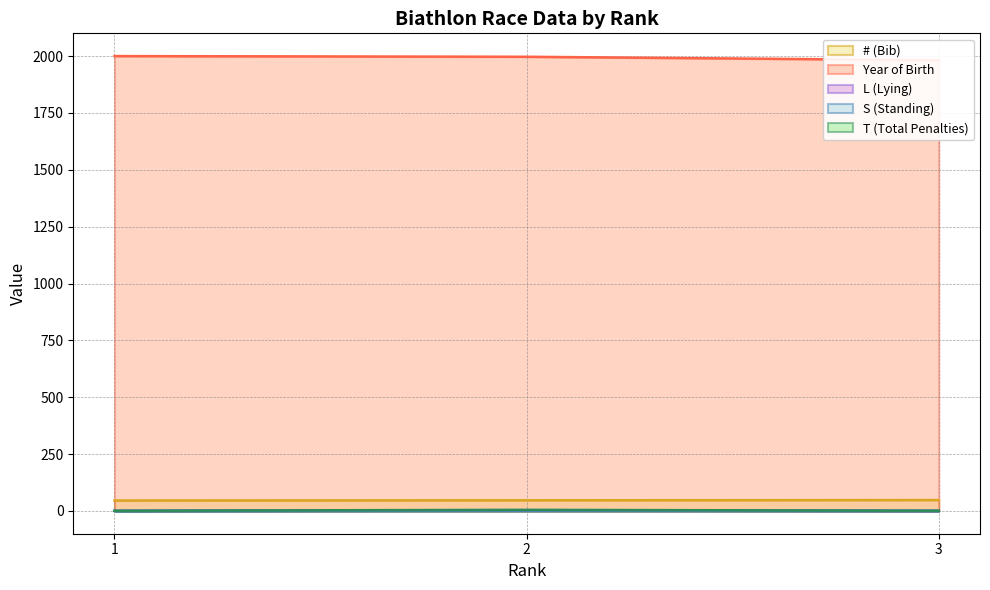

How many positive values does the S (Standing) series have?

2